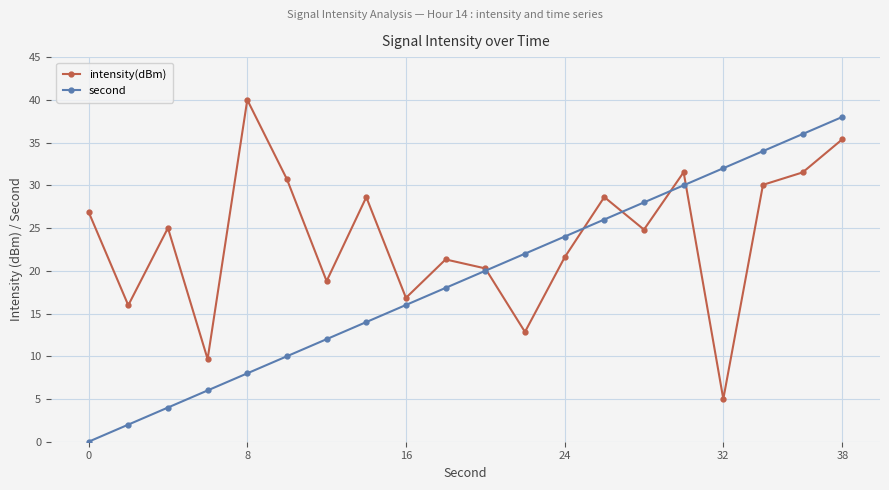

Which series has the largest total across all categories?

intensity(dBm)